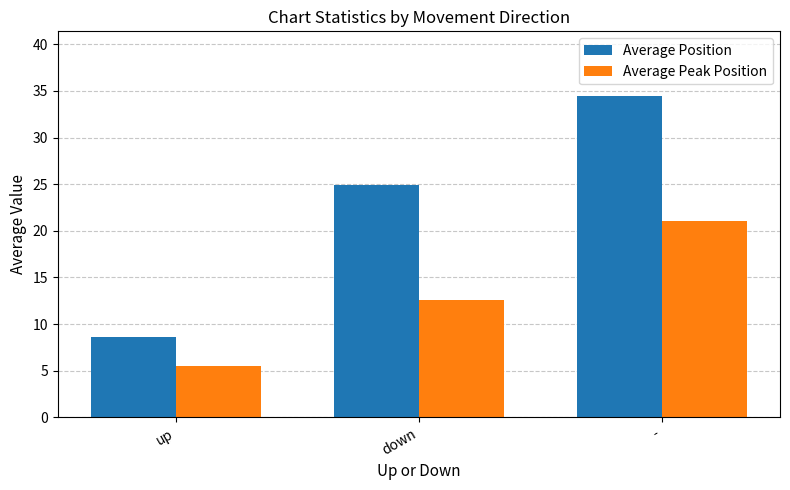

What is the label of the 2nd bar from the left?

down